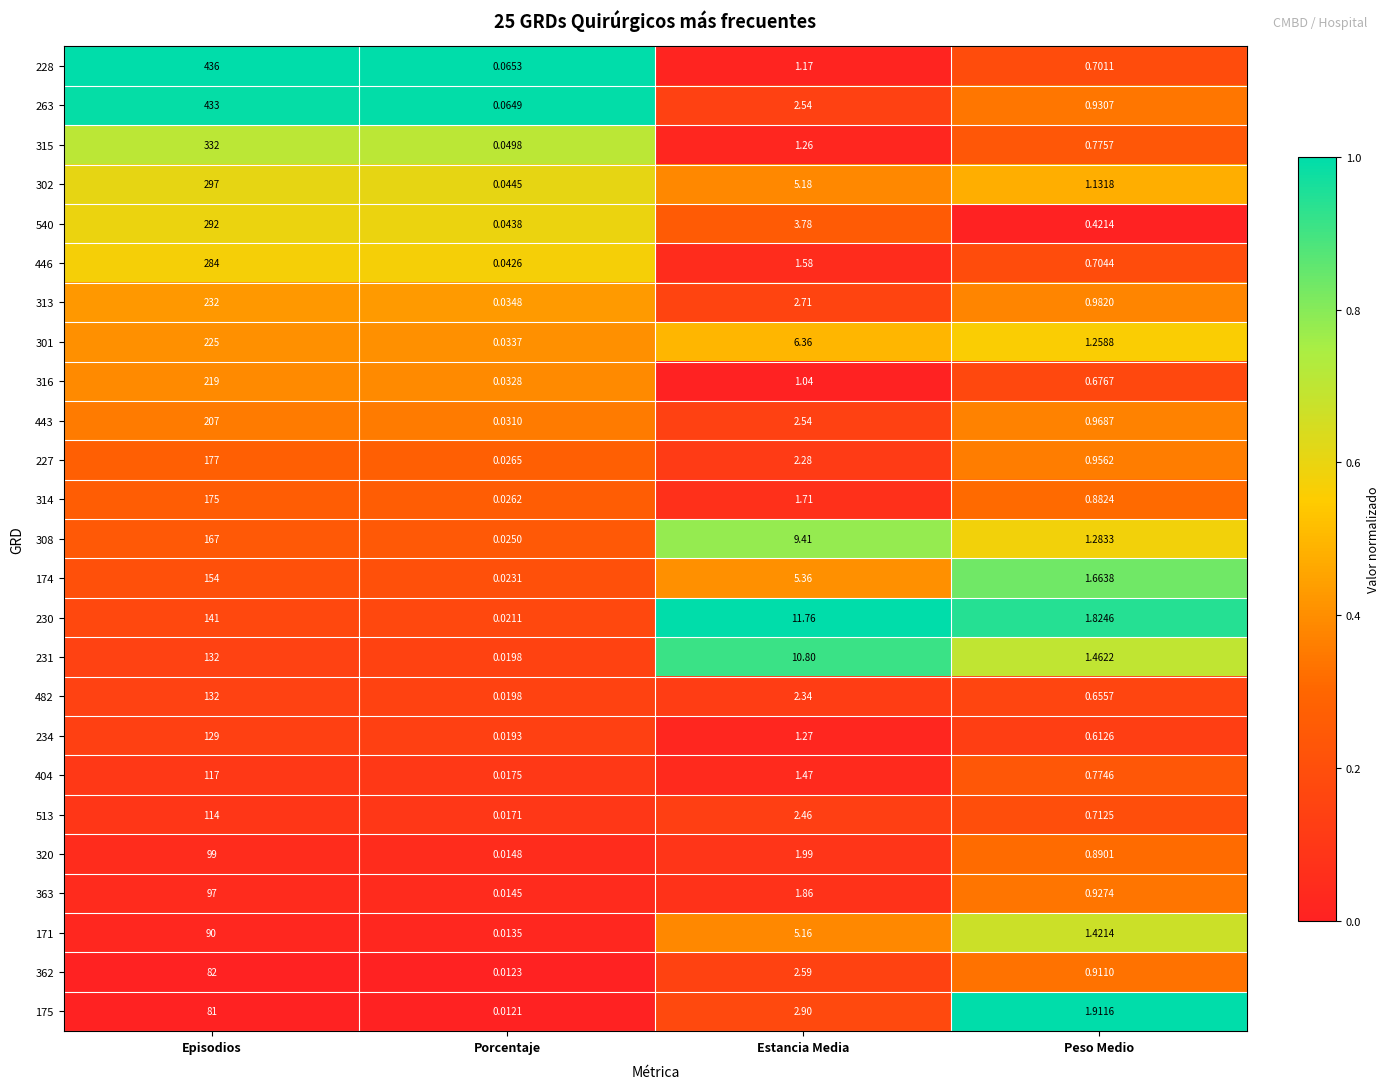

Which category has the lowest value in the 540 series?

Porcentaje